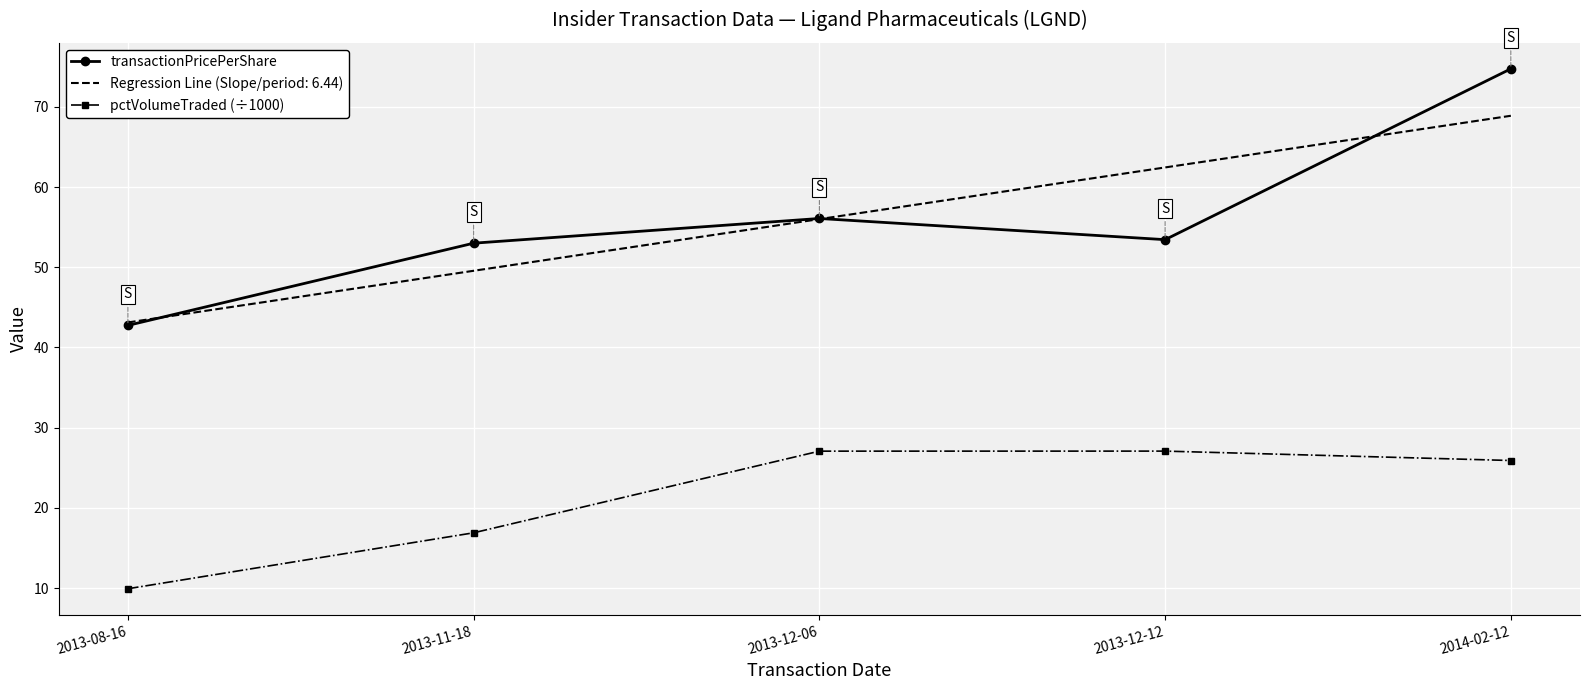

At which category does the chart reach its minimum across all series?

2013-08-16